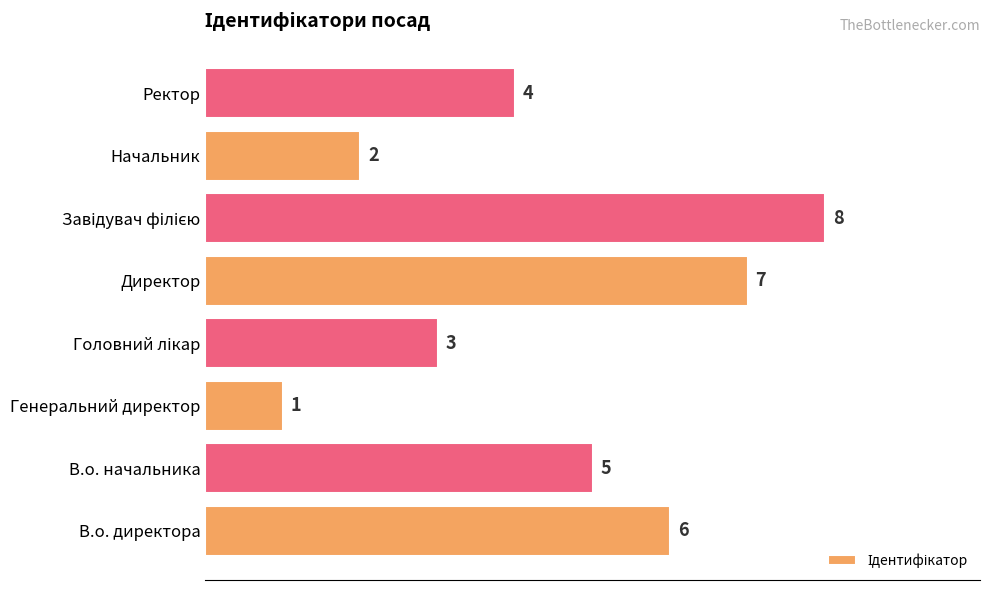

At which label is the value closest to 4?

Ректор